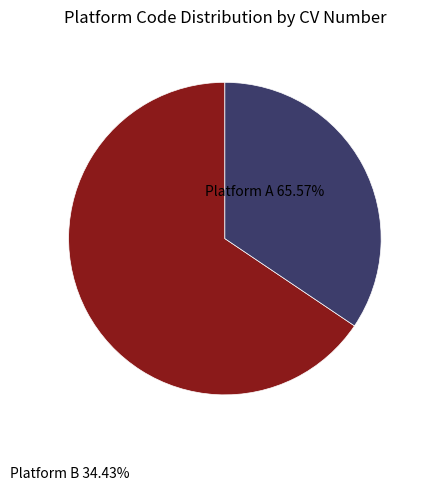

Is there any slice that represents more than half of the pie?

Yes